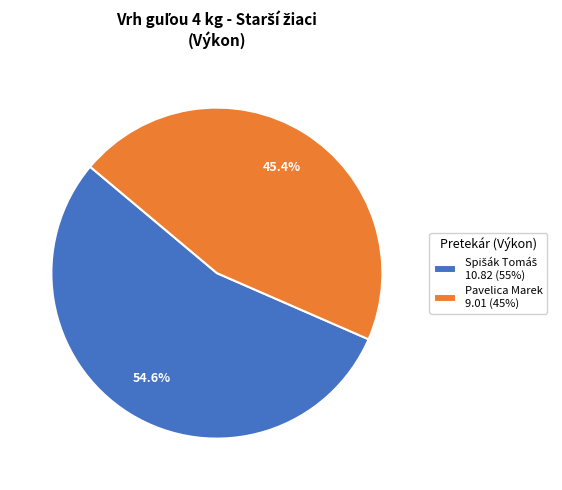

Does any single category account for the majority?

Yes